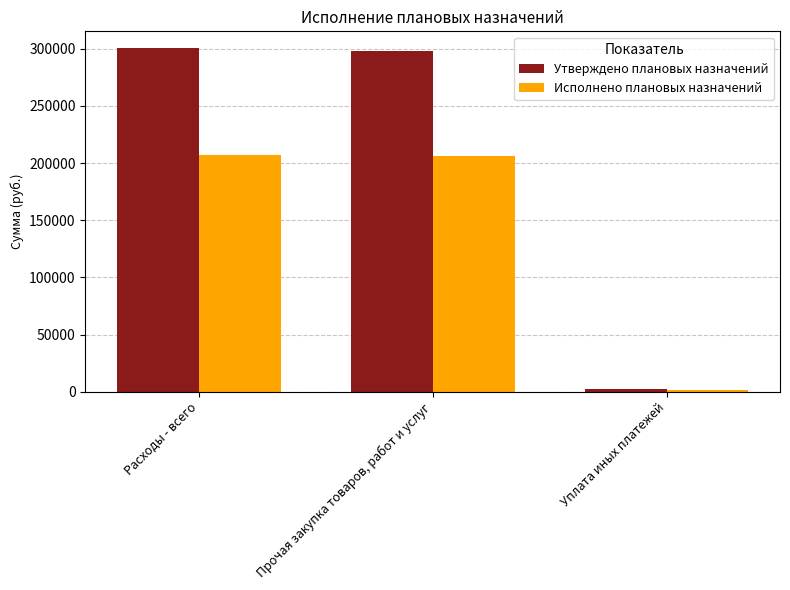

What is the minimum value shown in the chart?

1323.4